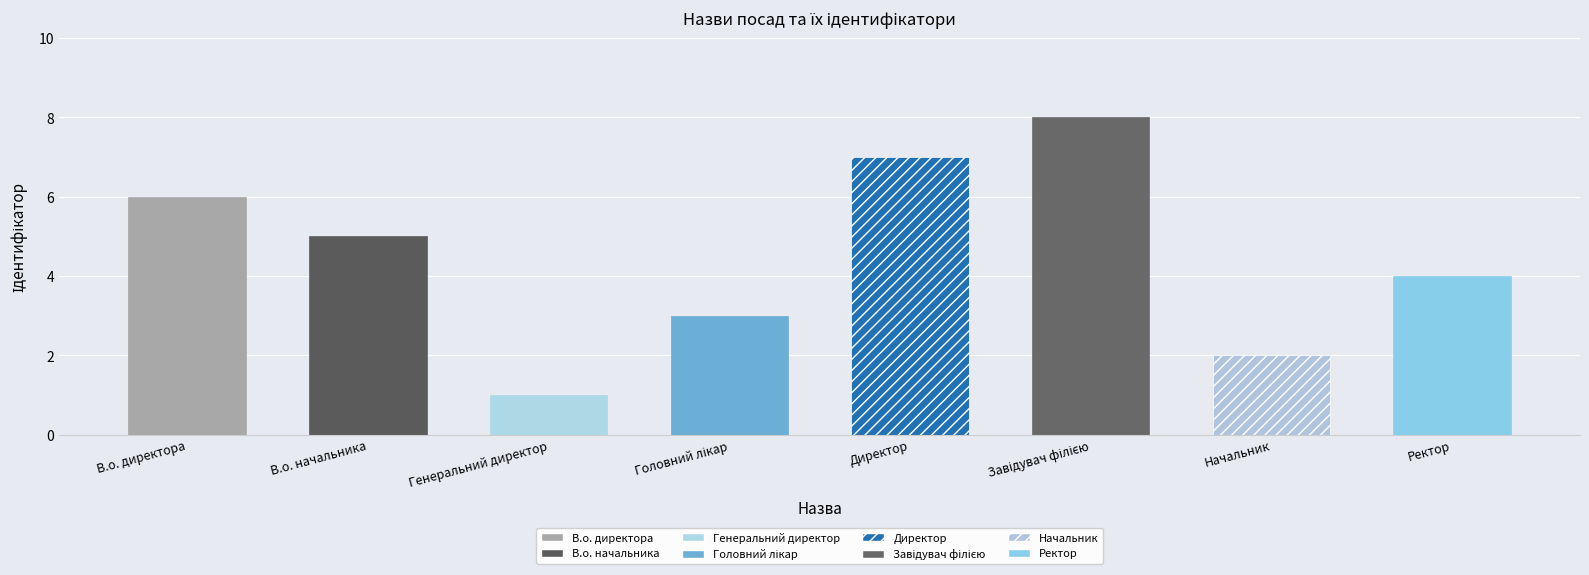

What is the difference between the maximum and minimum values?

7